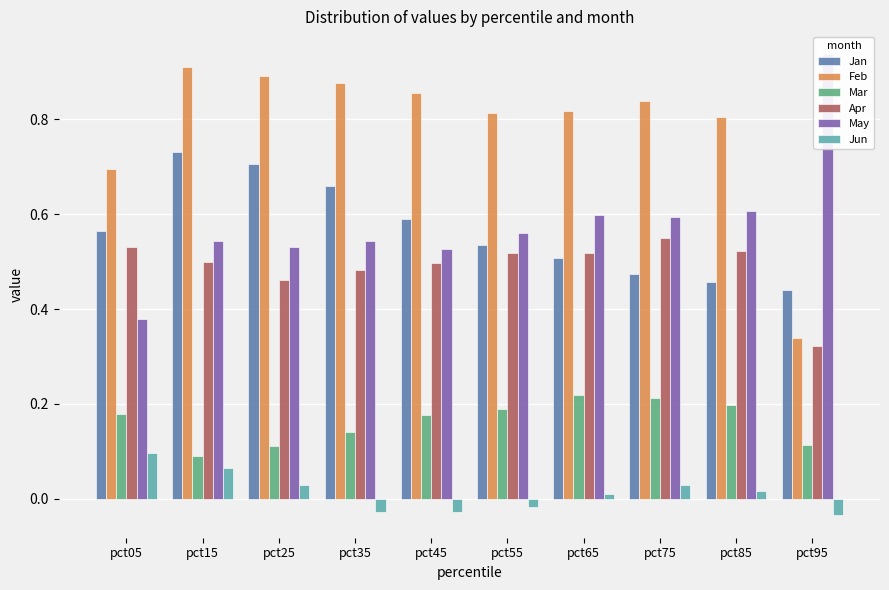

Is the value of Mar at pct05 greater than the value of Jan at pct25?

No